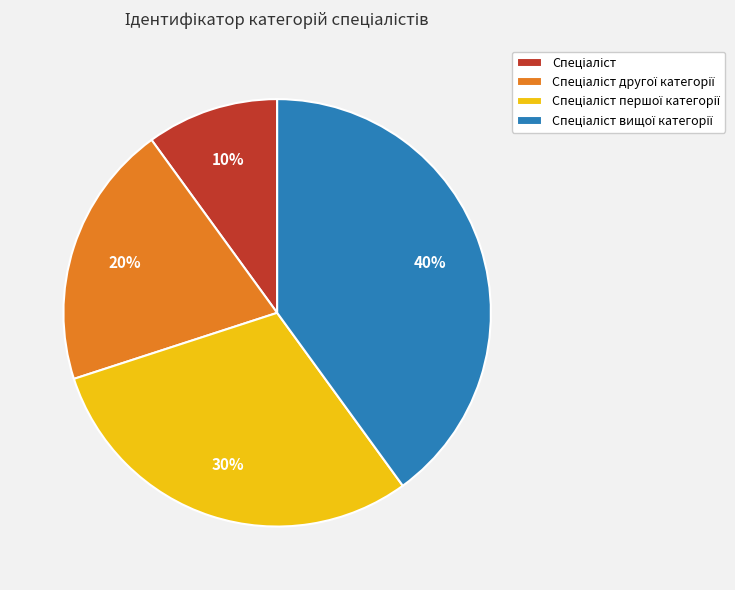

Count the number of slices in the pie.

4